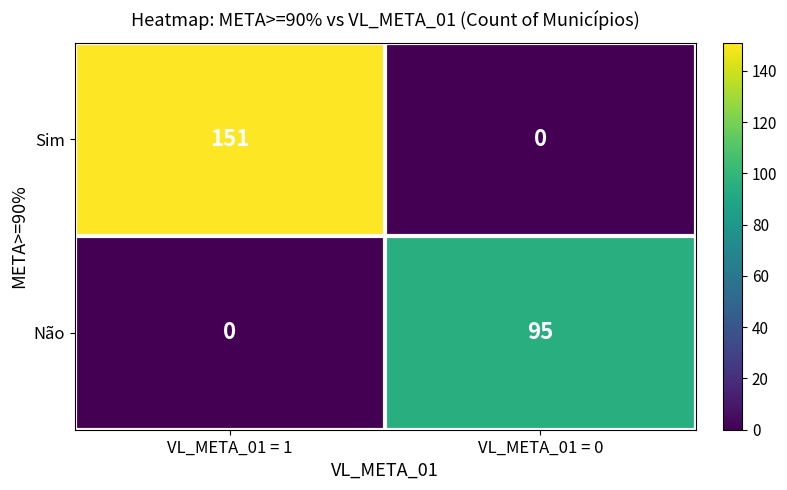

The value of Sim at VL_META_01 = 0 is -53. True or false?

False